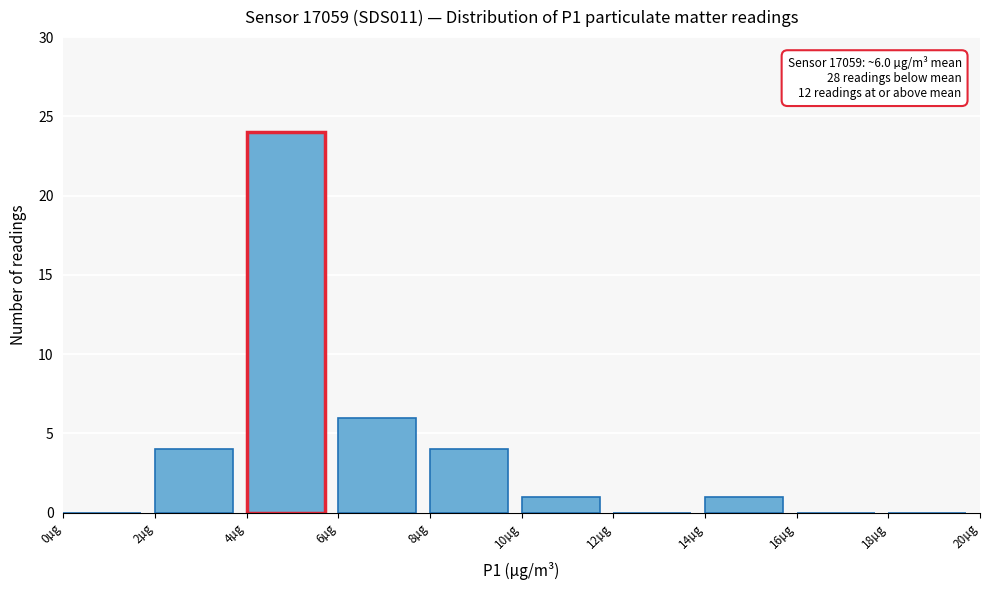

Over which range of the x-axis is the bar tallest?

4 to 6